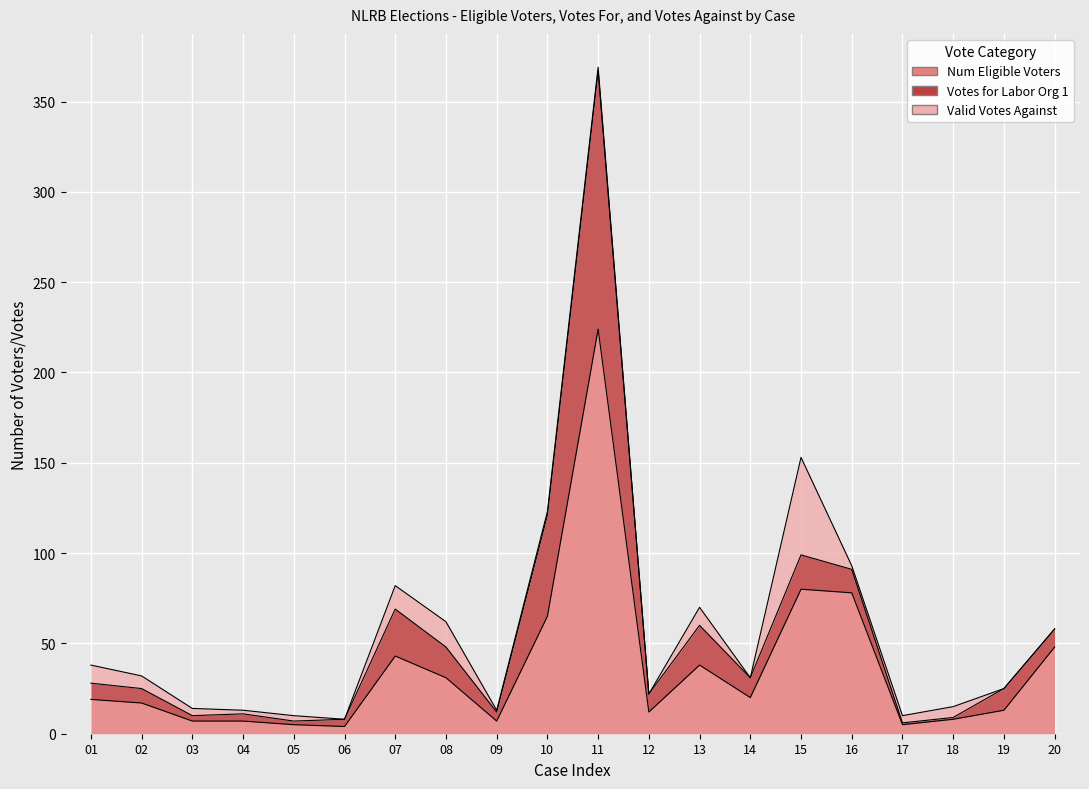

What is the sum of the Votes for Labor Org 1 values at 04 and 19?

16